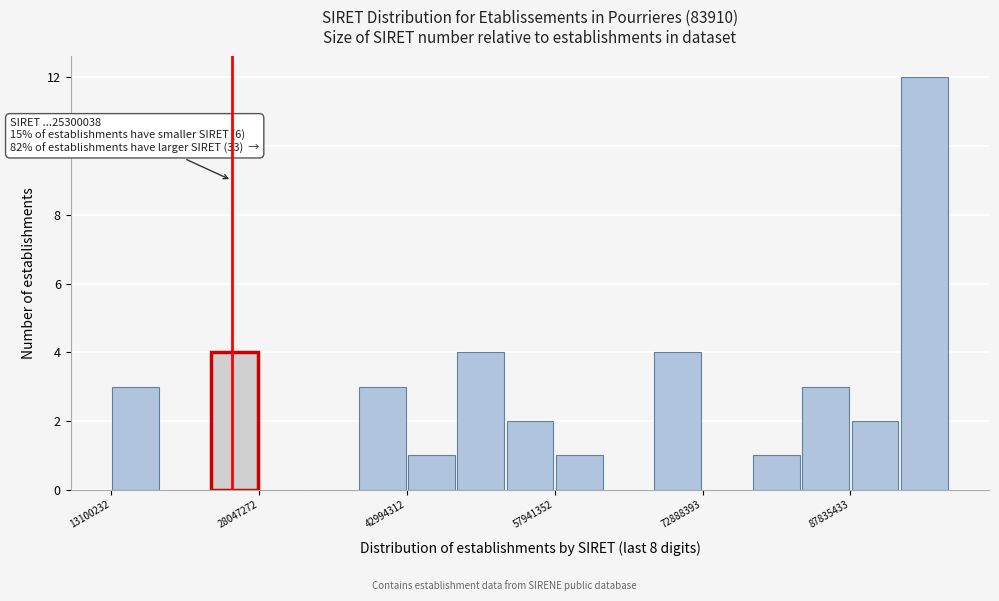

Around what value on the x-axis is the tallest bar? Give the approximate position of its centre, as read against the axis.

96000000